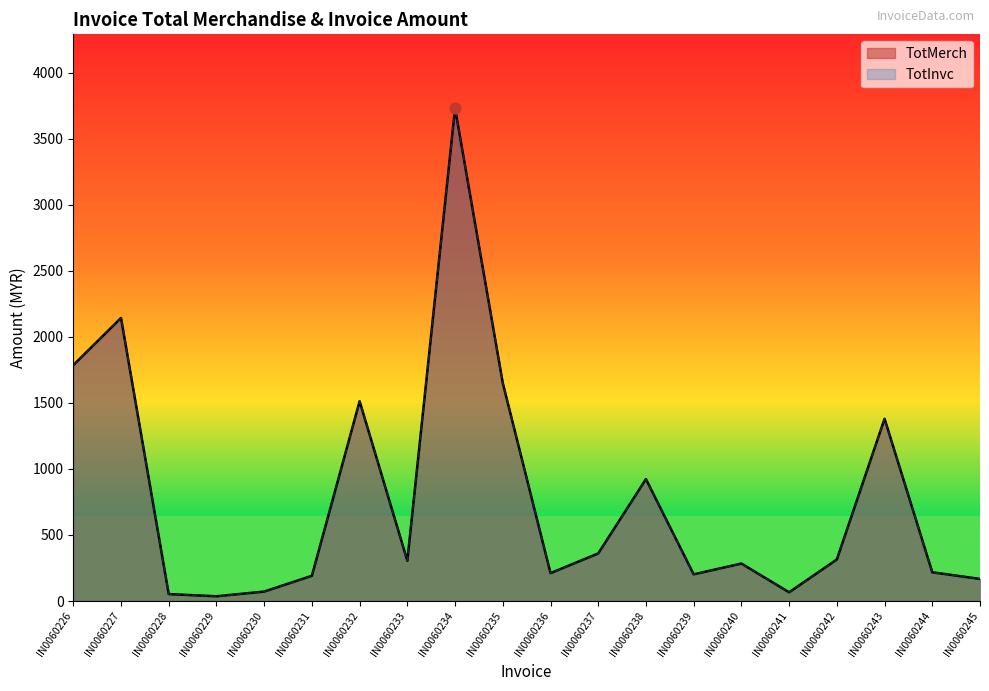

Which series has the widest spread of Y values?

TotMerch